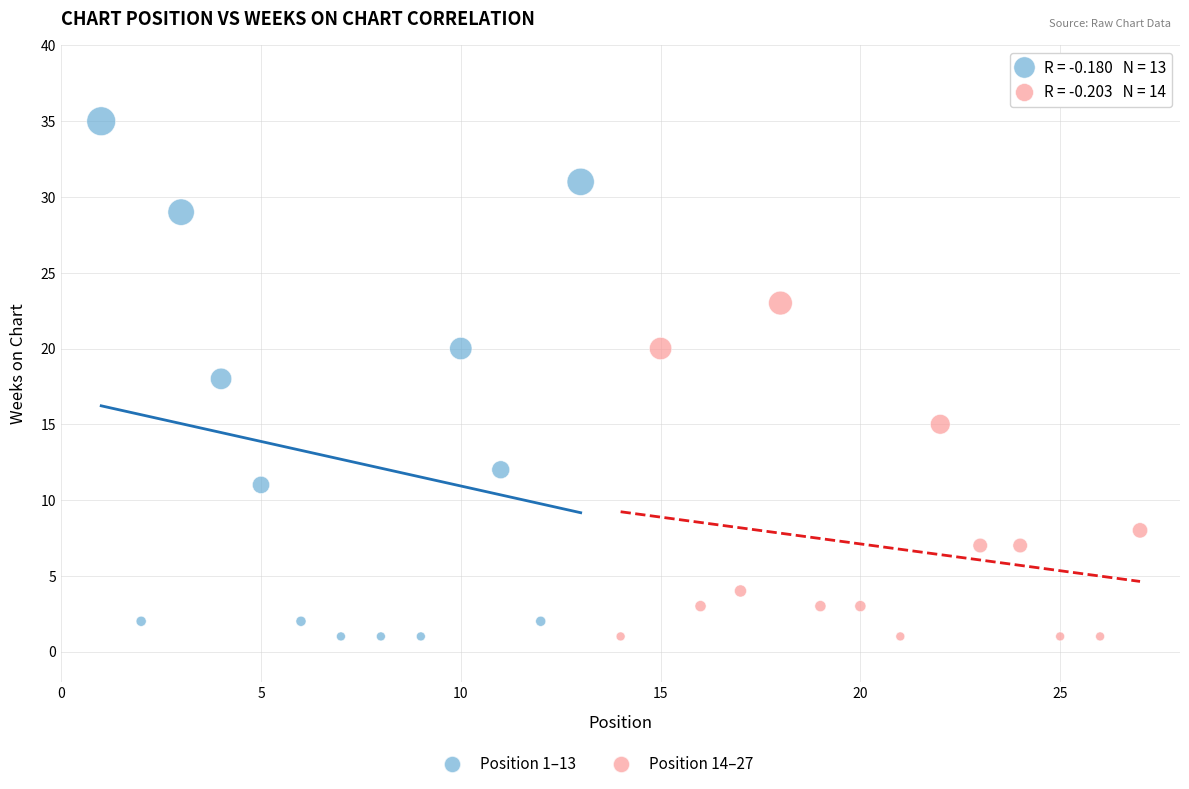

Which series reaches the maximum Y coordinate?

Position 1–13